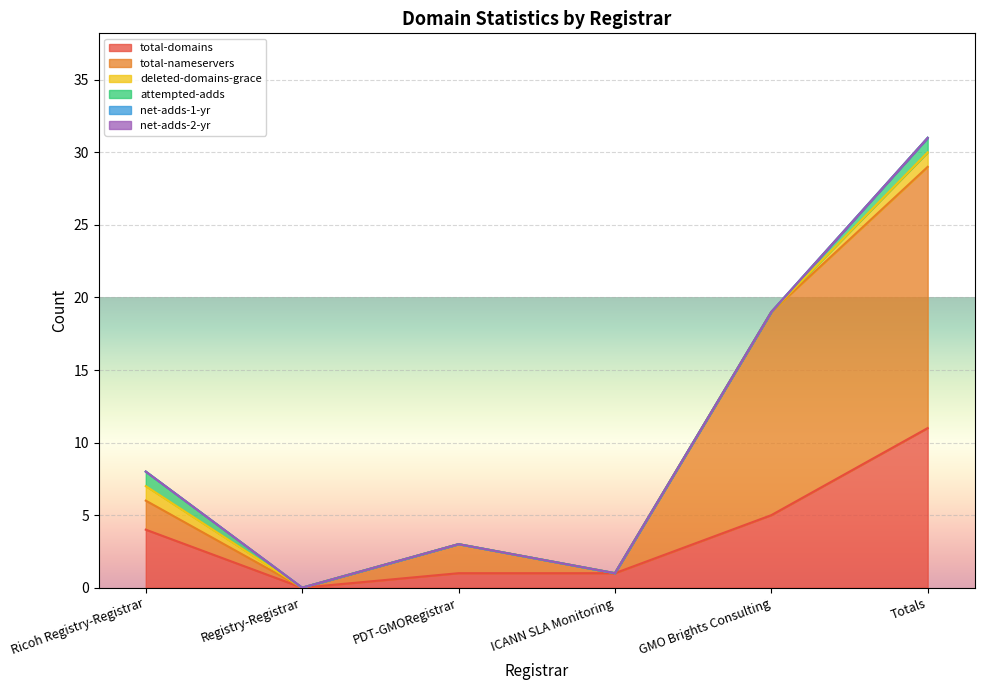

Where does the total-domains series first go above 4?

GMO Brights Consulting